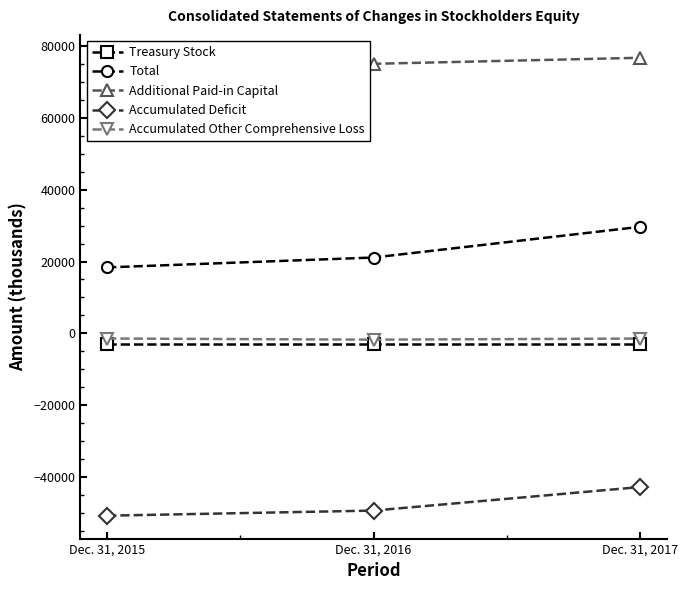

What is the spread (max minus min) of values at Dec. 31, 2015?

124330